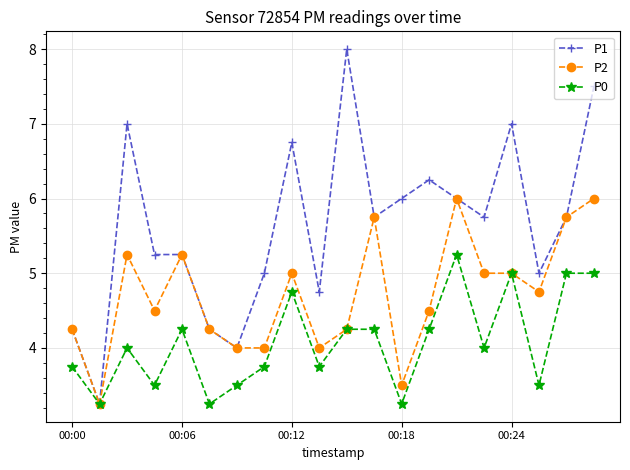

Rank the series by their average value, from lowest to highest.

P0, P2, P1